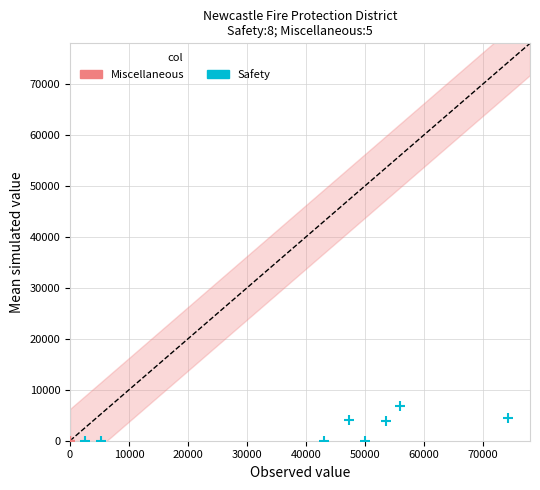

Which series contains the highest Y value?

Safety